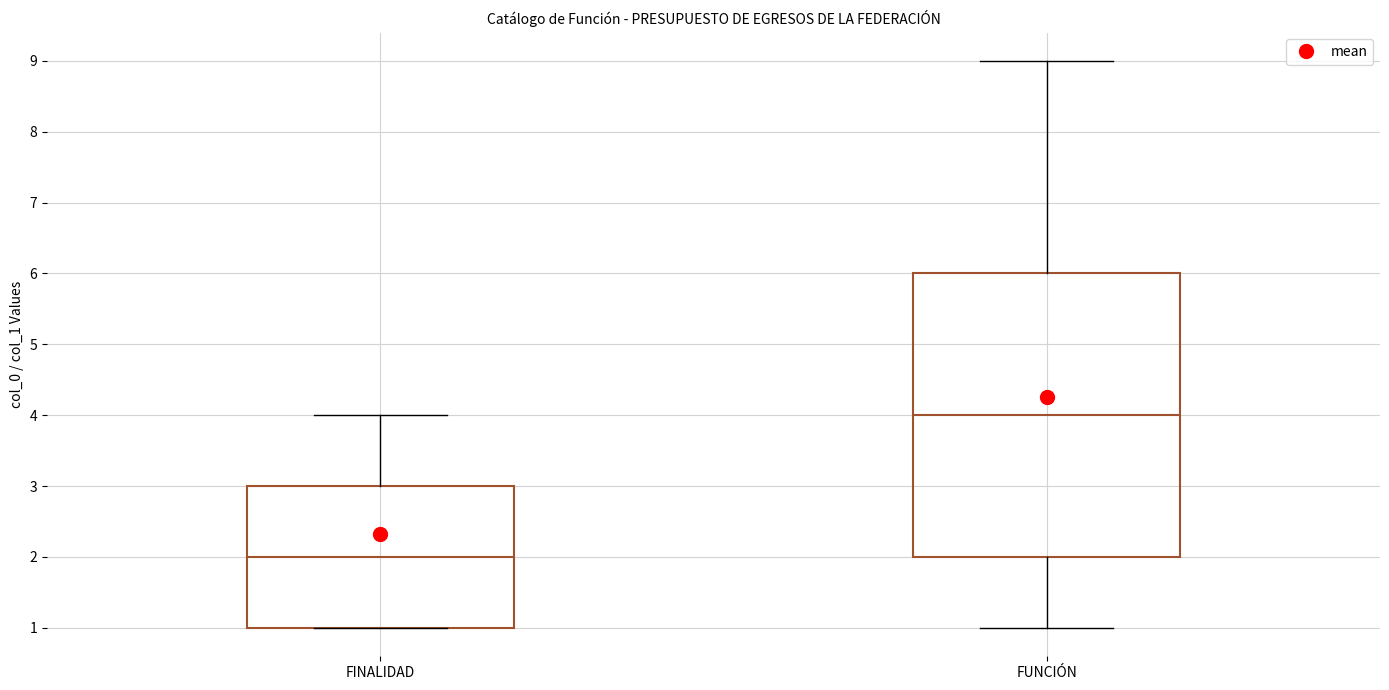

Which box's median line is the highest?

FUNCIÓN